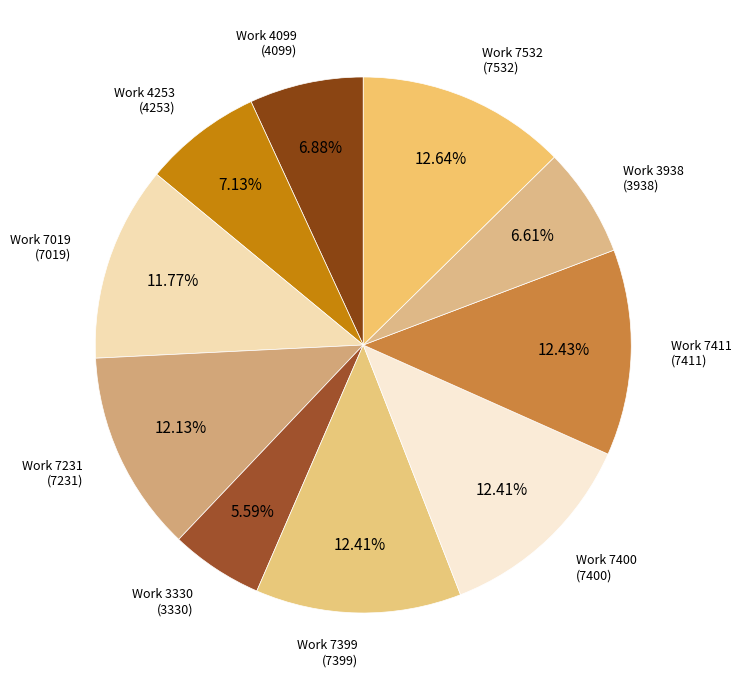

How many segments does this pie chart have?

10